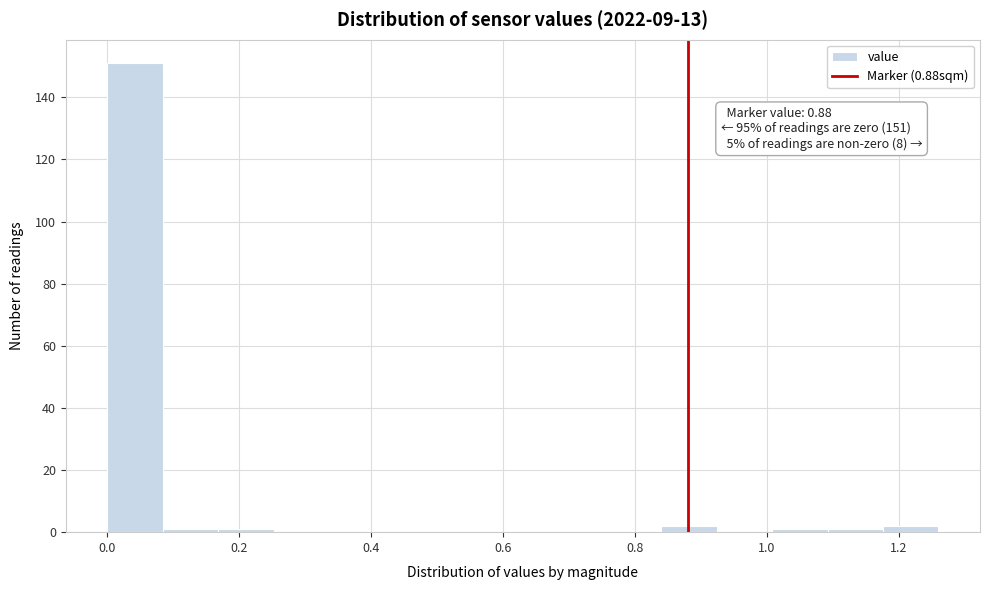

Which range on the x-axis has the tallest bar?

0.000 to 0.084